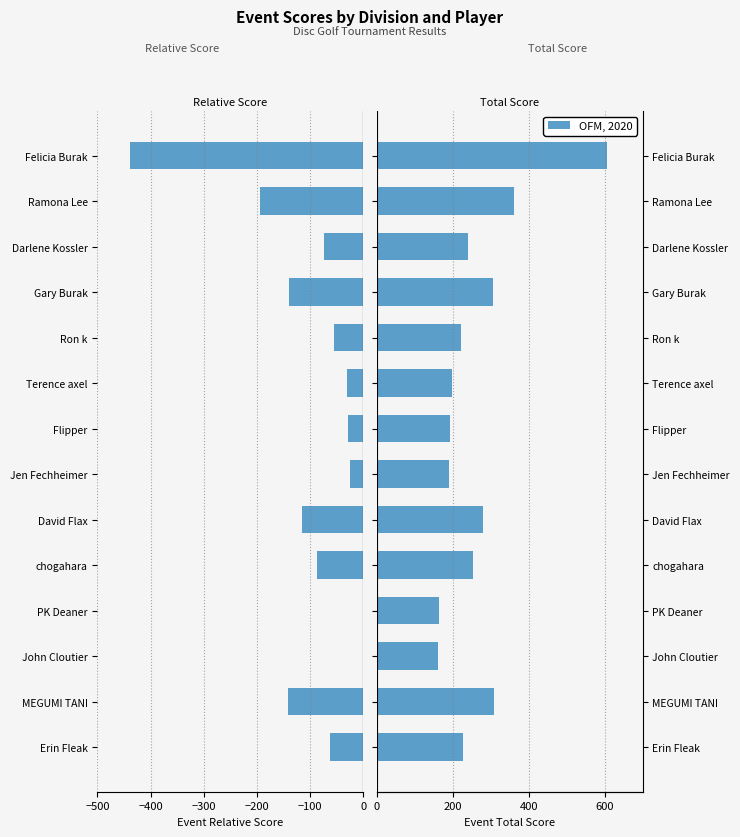

Does the chart contain stacked bars?

No